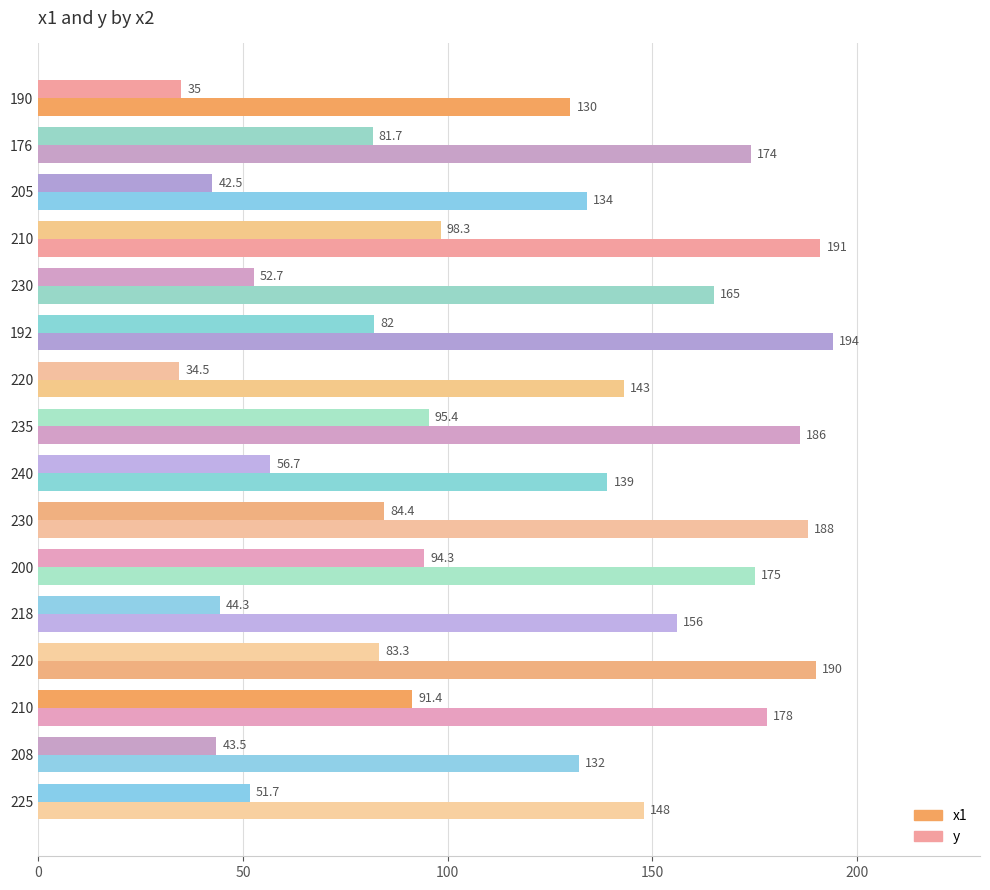

How many data points in x1 are less than 174?

8